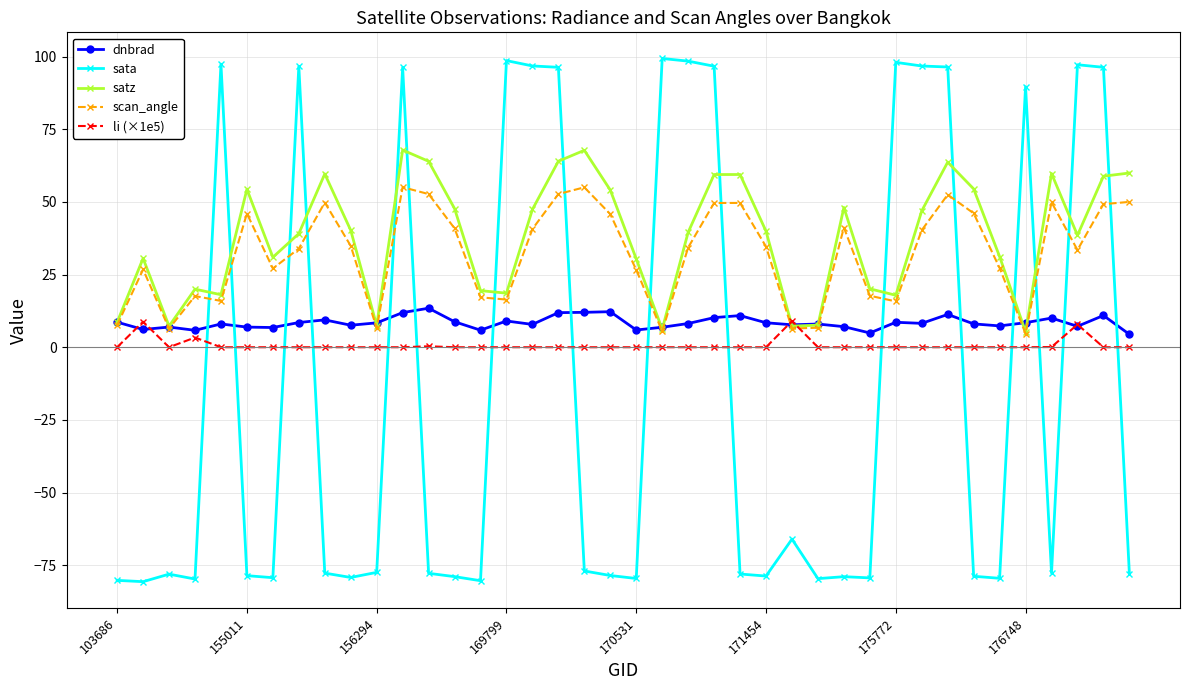

Which series has the largest range (max minus min)?

sata